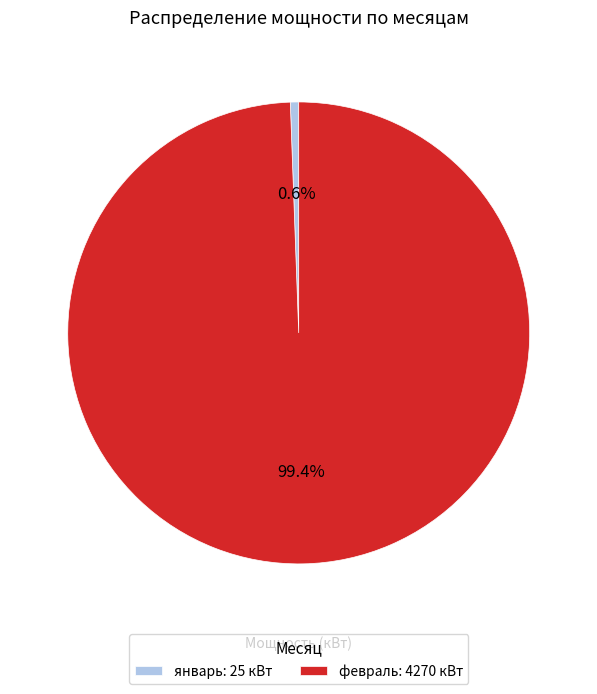

Do январь and февраль together represent more than half of the pie?

Yes